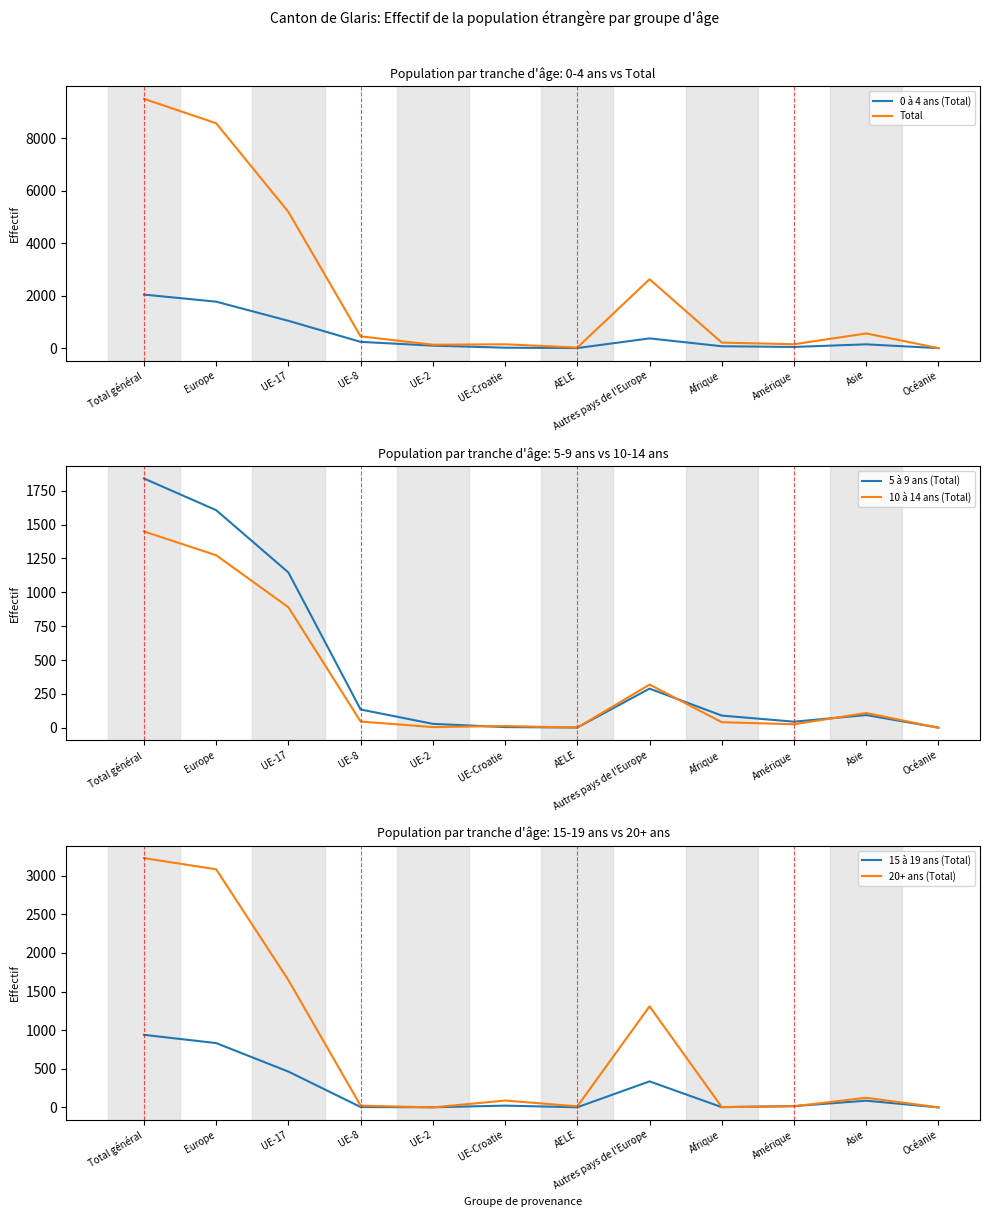

What is the label of the 10th point from the right?

UE-17